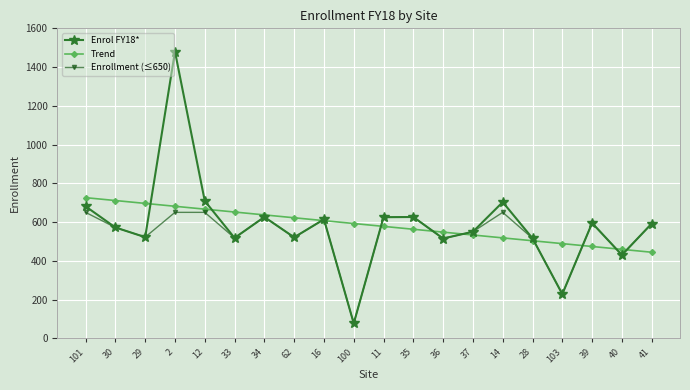

Where does the Enrol FY18* series first go above 592?

101